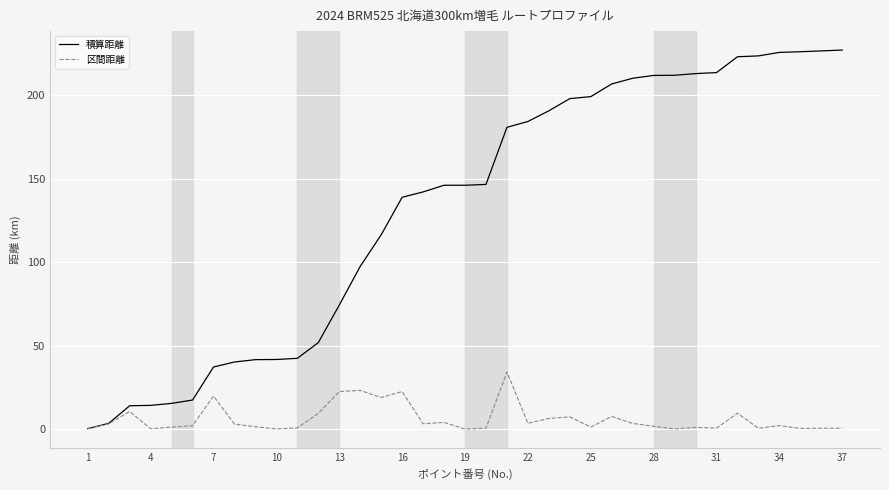

How many lines are shown in the chart?

2